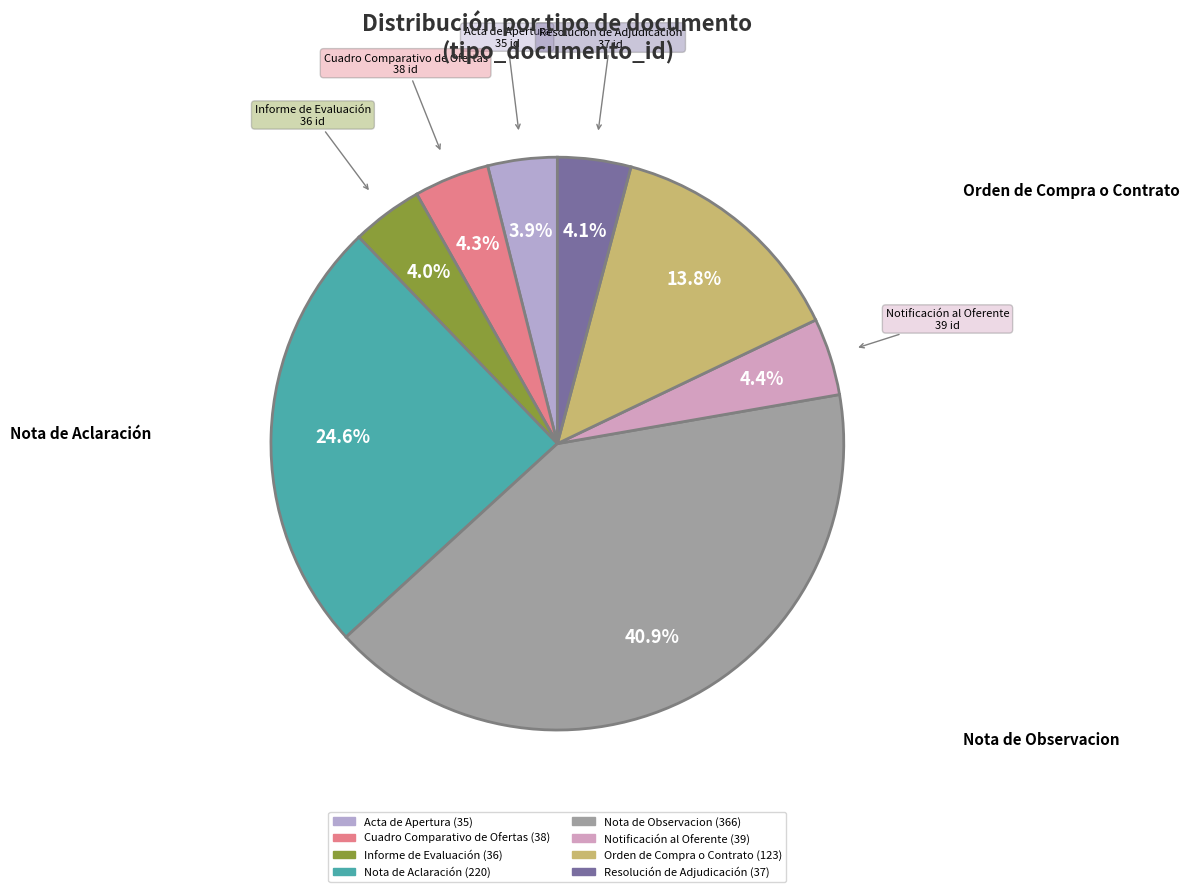

Which slice is the largest?

Nota de Observacion